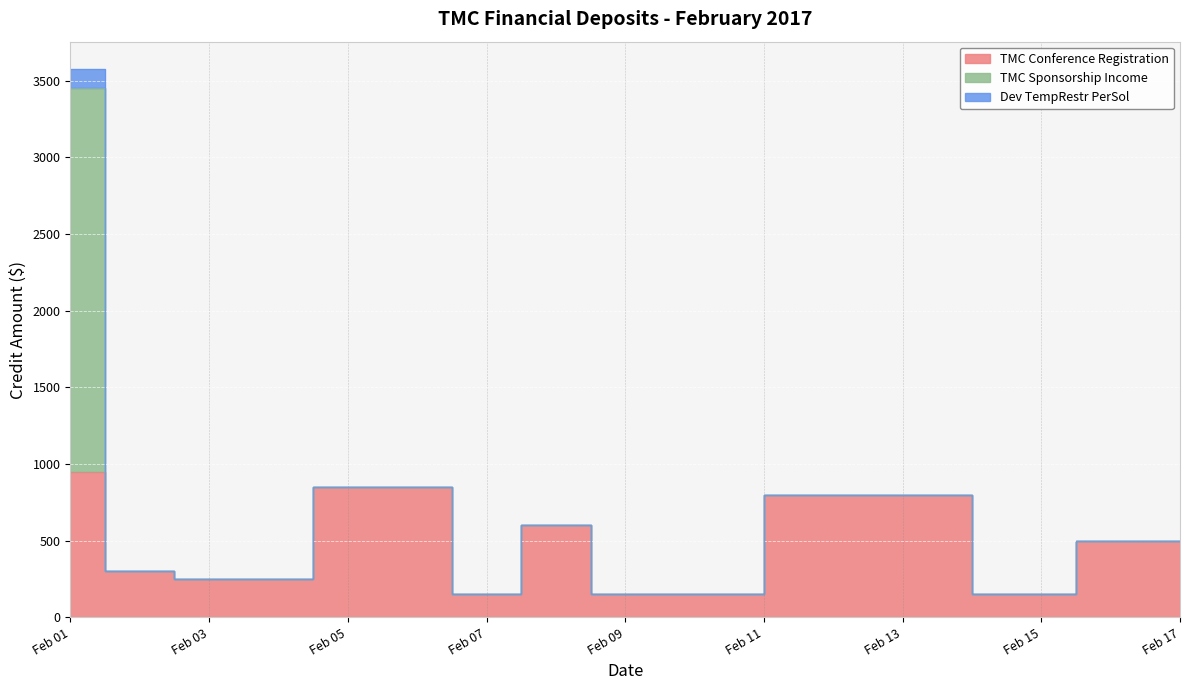

After their last crossing, which series has the higher values: TMC Sponsorship Income or TMC Conference Registration?

TMC Conference Registration